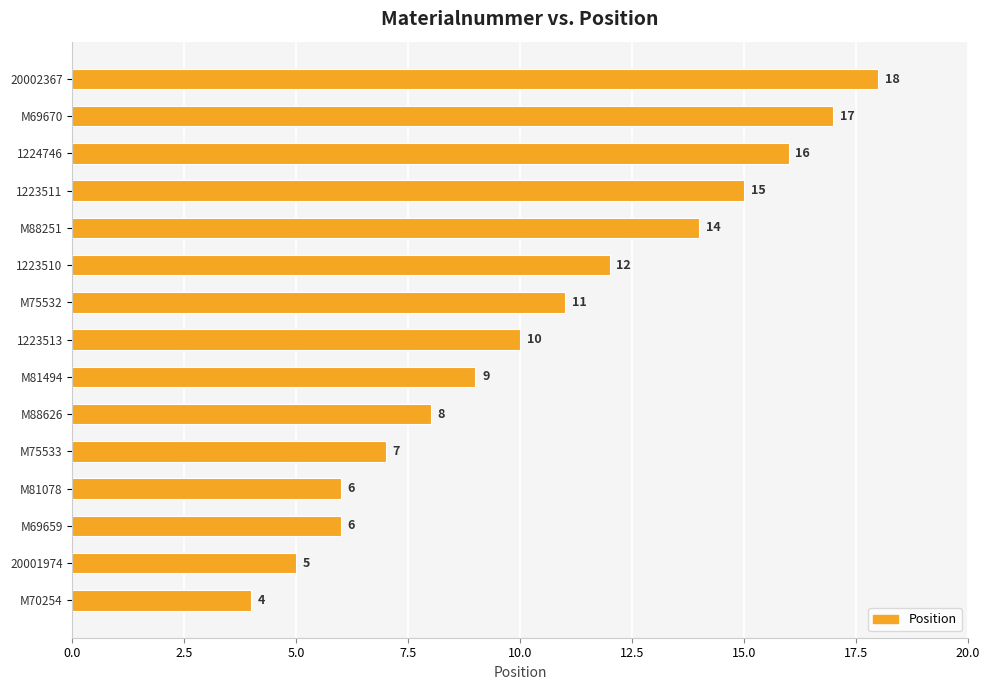

What is the change in value from M70254 to M69670?

+13